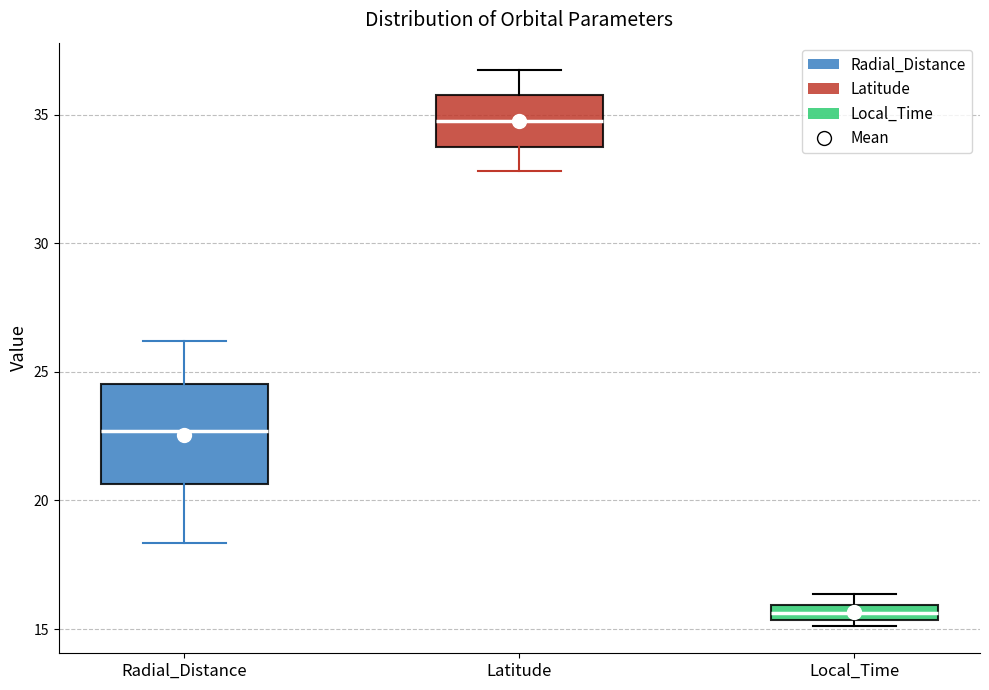

Comparing the boxes themselves (not the whiskers), which one is the tallest?

Radial_Distance